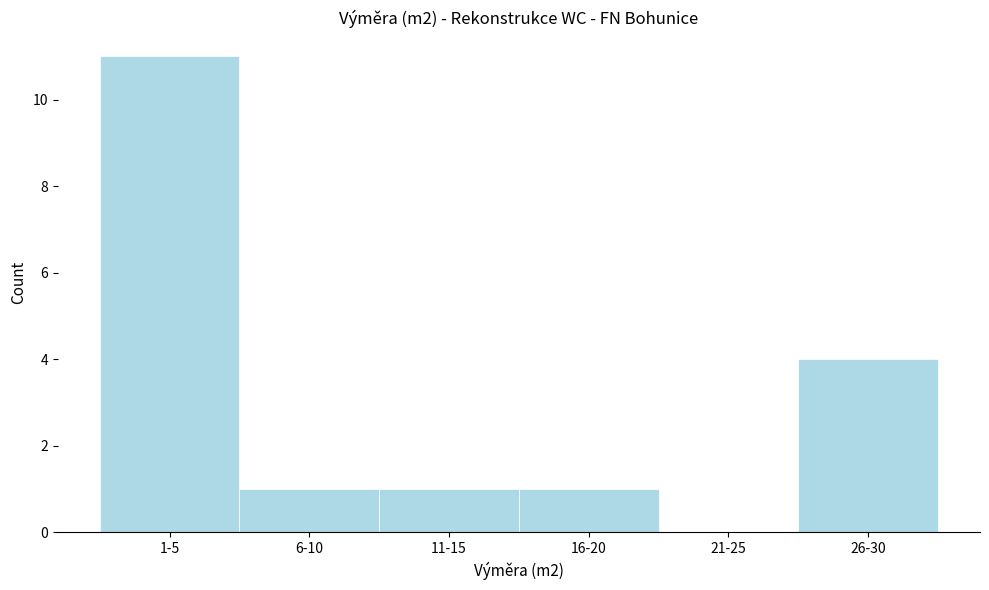

Reading right to left, what are all the values shown in this chart?

26-30=4	21-25=0	16-20=1	11-15=1	6-10=1	1-5=11